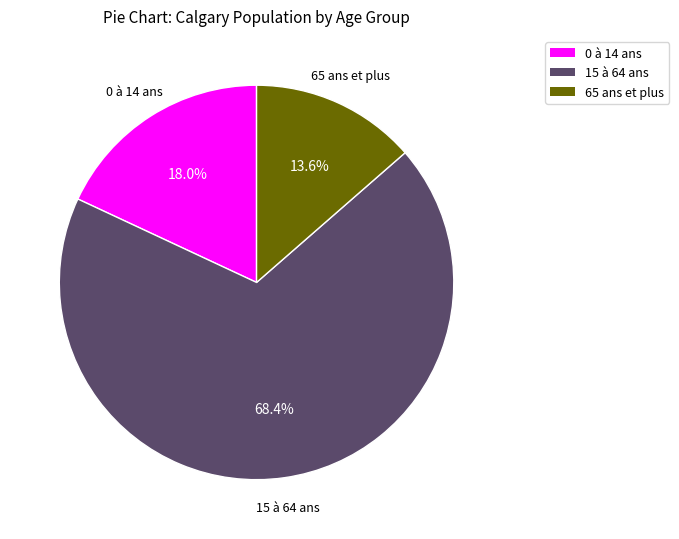

Approximately how many times larger is the value at 65 ans et plus compared to 0 à 14 ans?

0.8